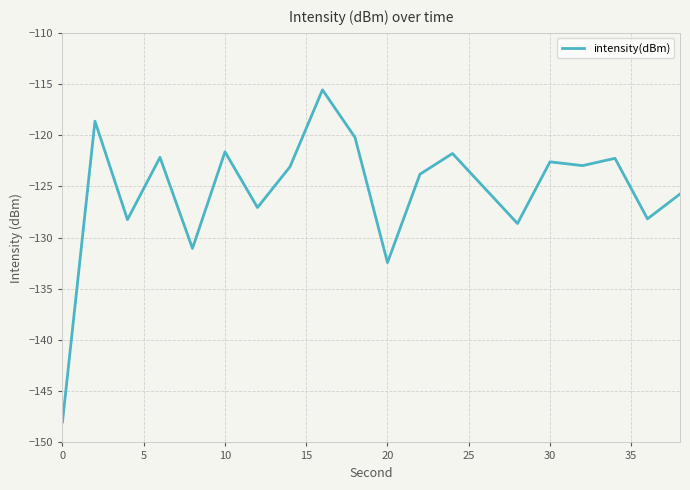

Is this an area chart (filled region under the line)?

No